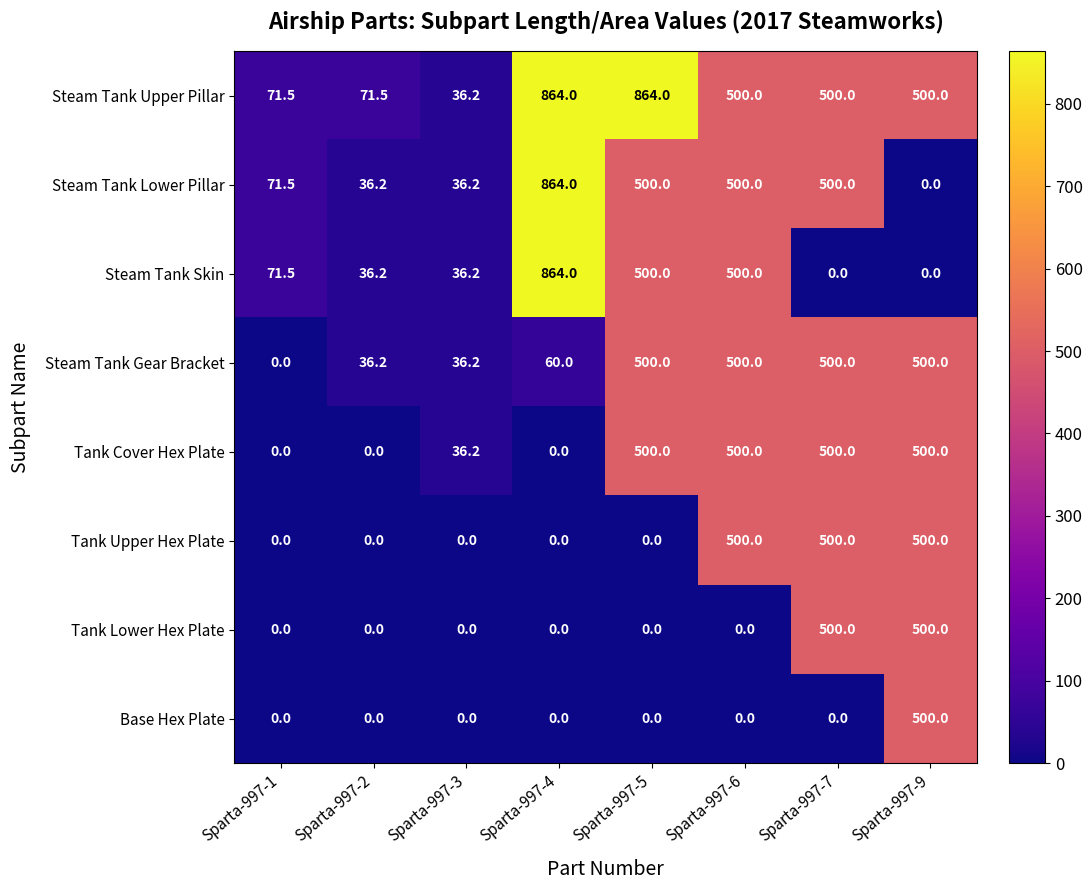

What is the total value across all series at Sparta-997-2?

180.1